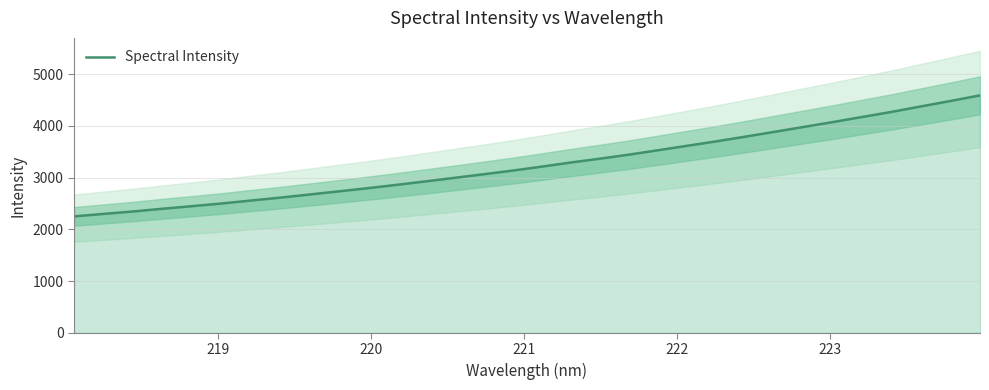

What is the highest value of the Spectral Intensity series?

4590.6